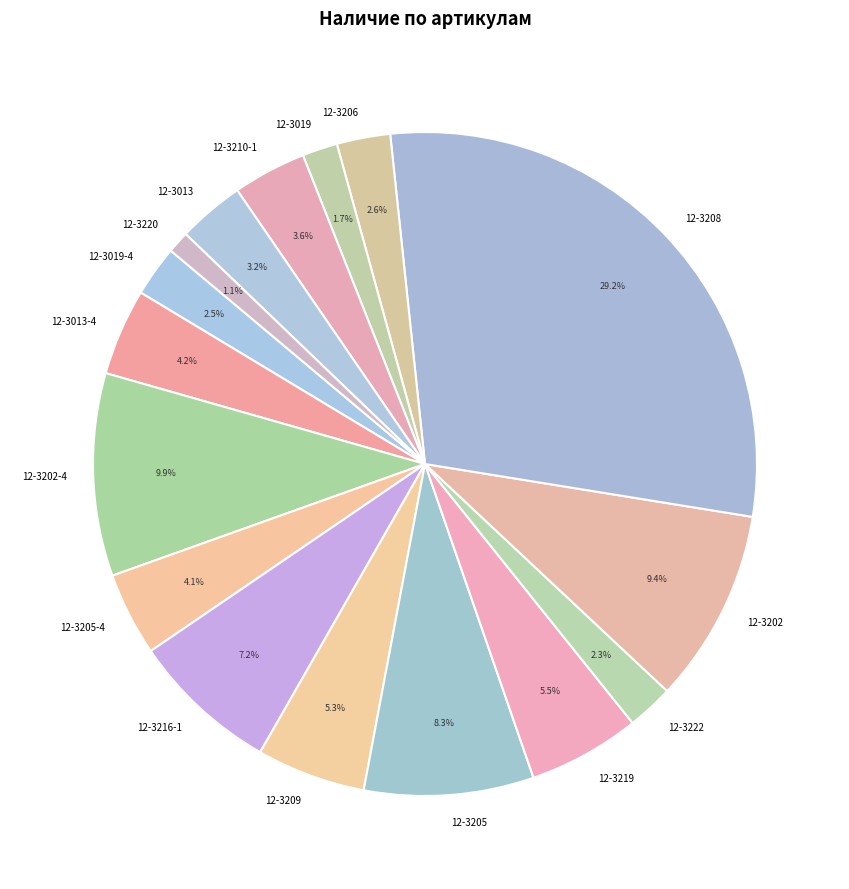

How many segments does this pie chart have?

16